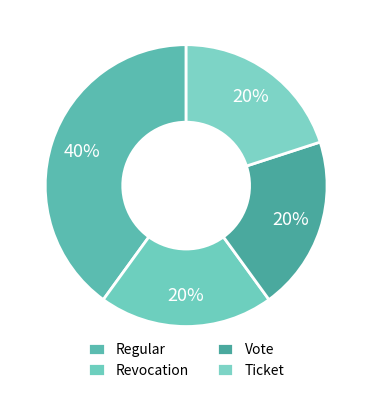

Approximately how many times larger is the value at Ticket compared to Revocation?

1.0